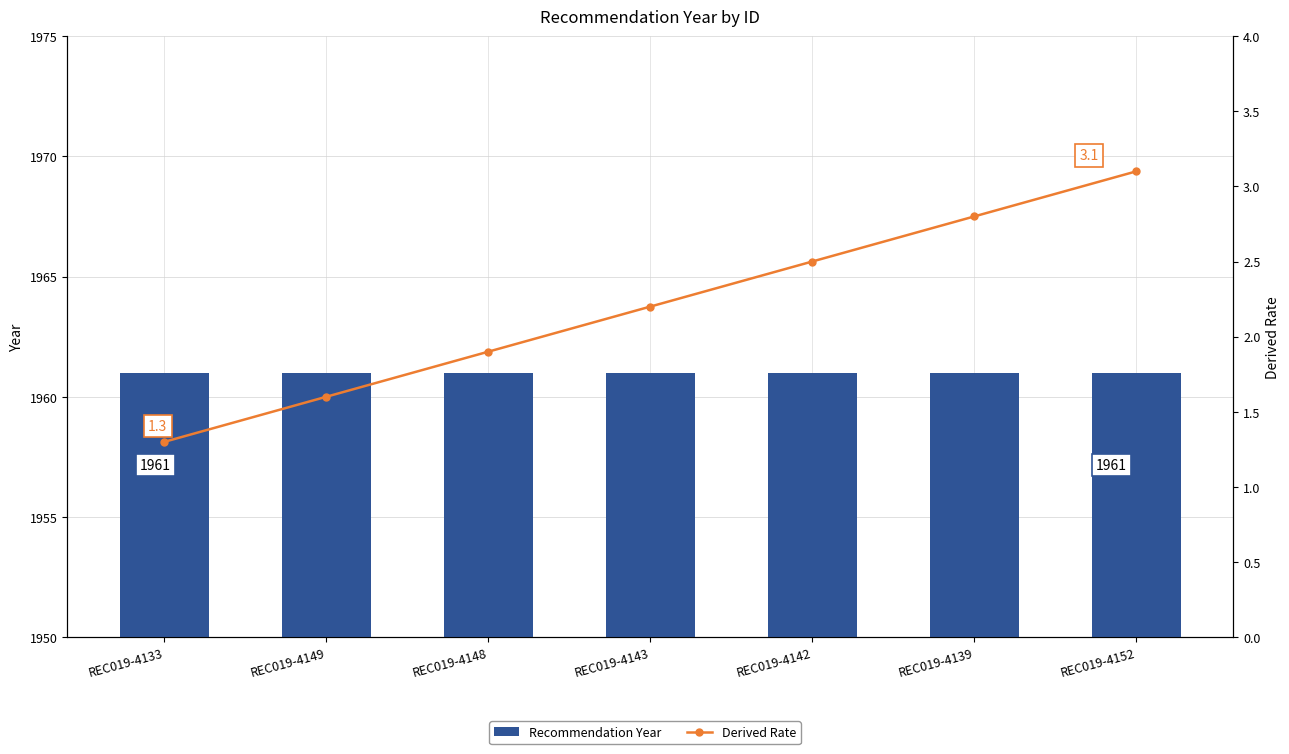

True or false: Derived Rate has a value of 3.2 at REC019-4143.

False